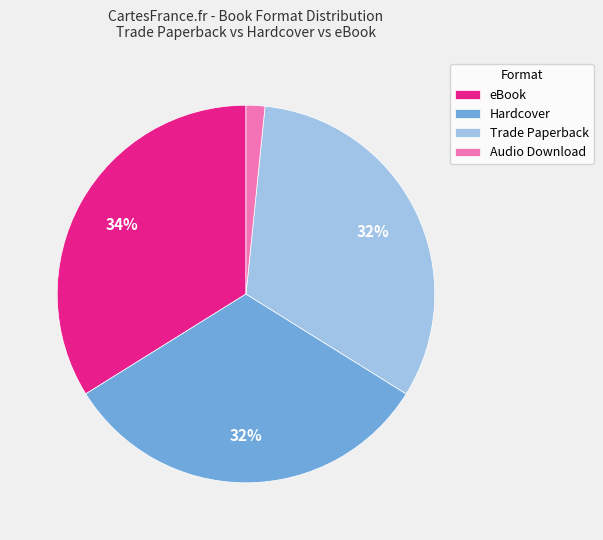

True or false: eBook accounts for 34% of the total.

True